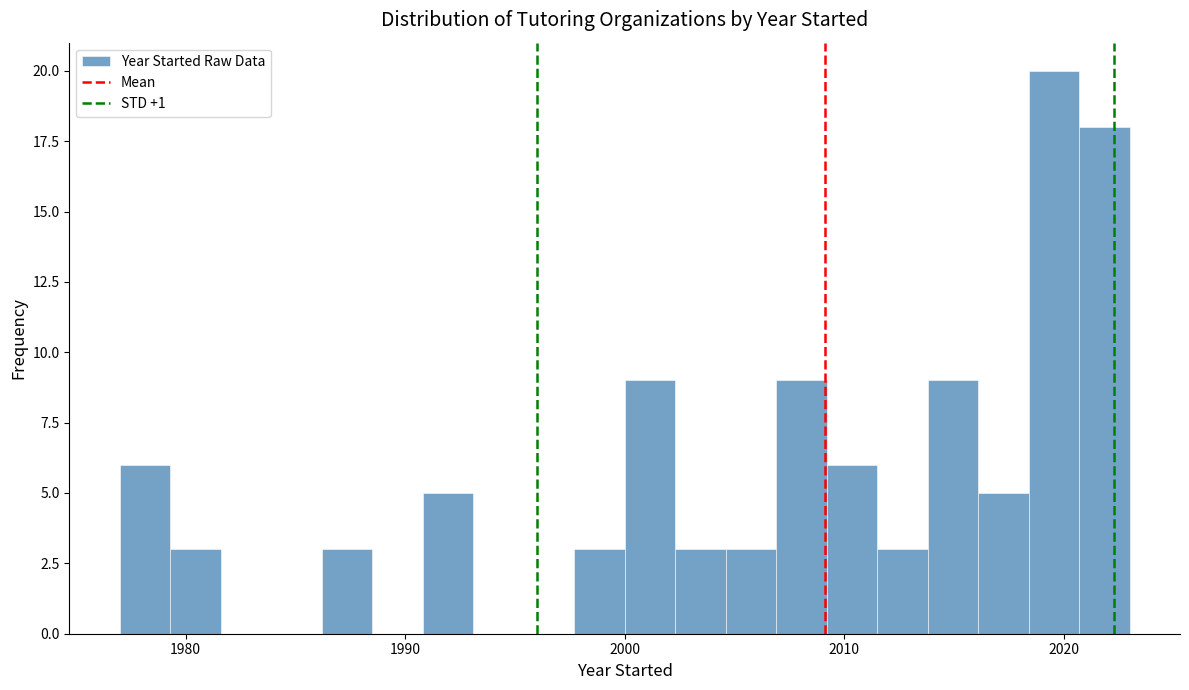

Around what value on the x-axis is the tallest bar? Give the approximate position of its centre, as read against the axis.

2020